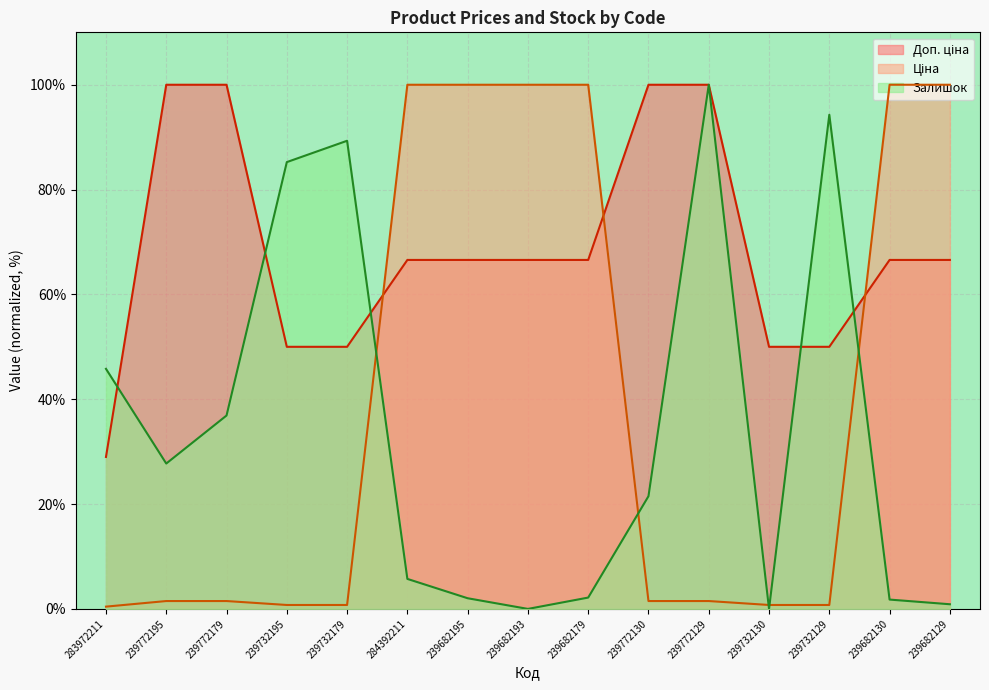

Where does the Доп. ціна series first go above 66?

239772195